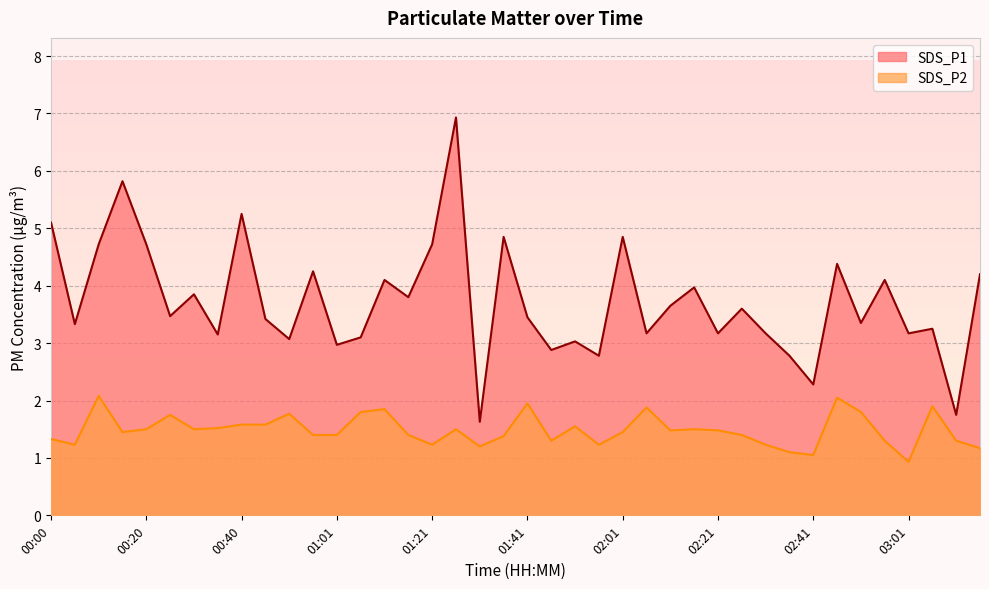

How many lines are shown in the chart?

2